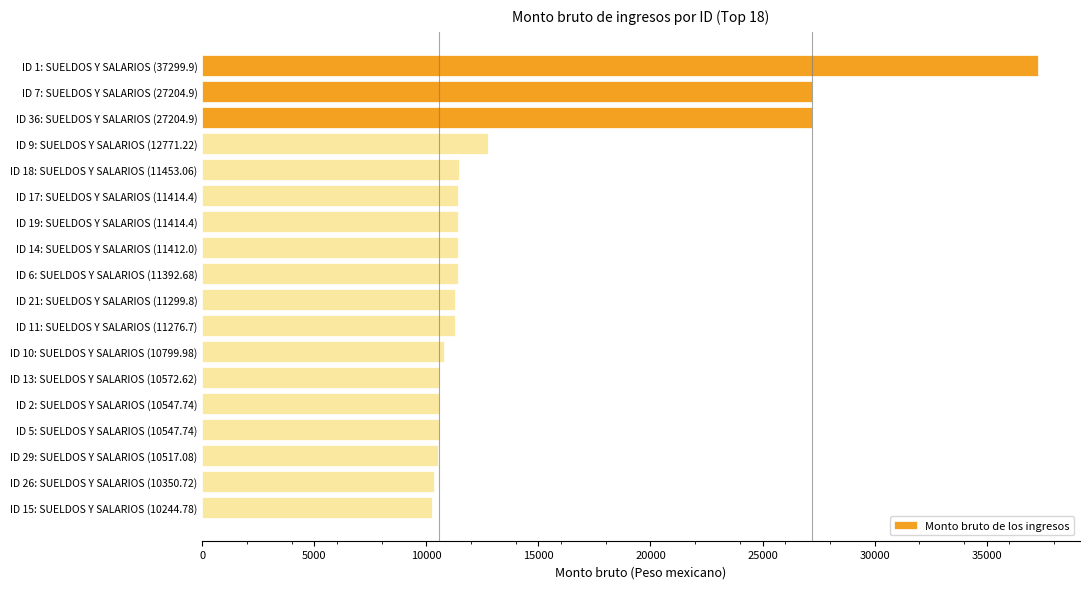

What is the label of the 6th bar from the top?

ID 17: SUELDOS Y SALARIOS (11414.4)